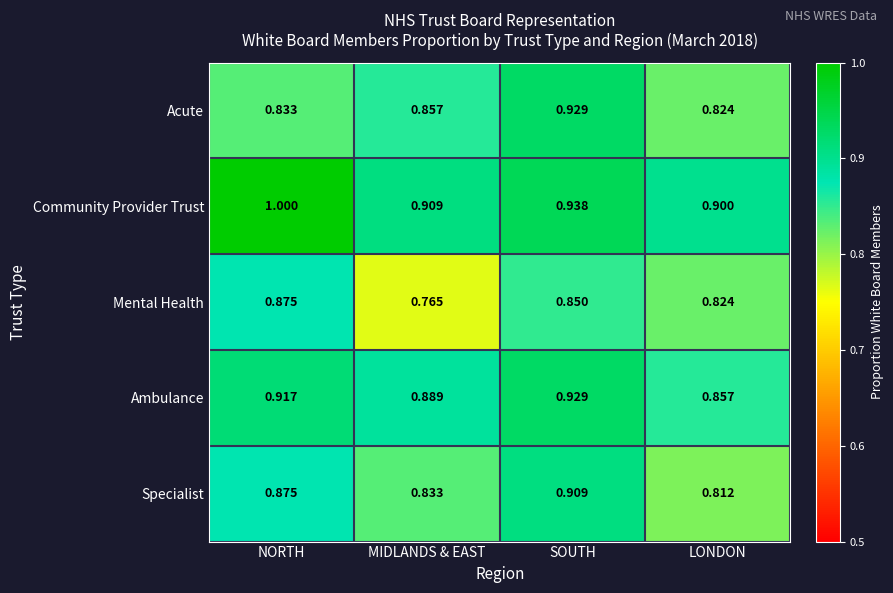

Which category has the highest value across all series?

NORTH